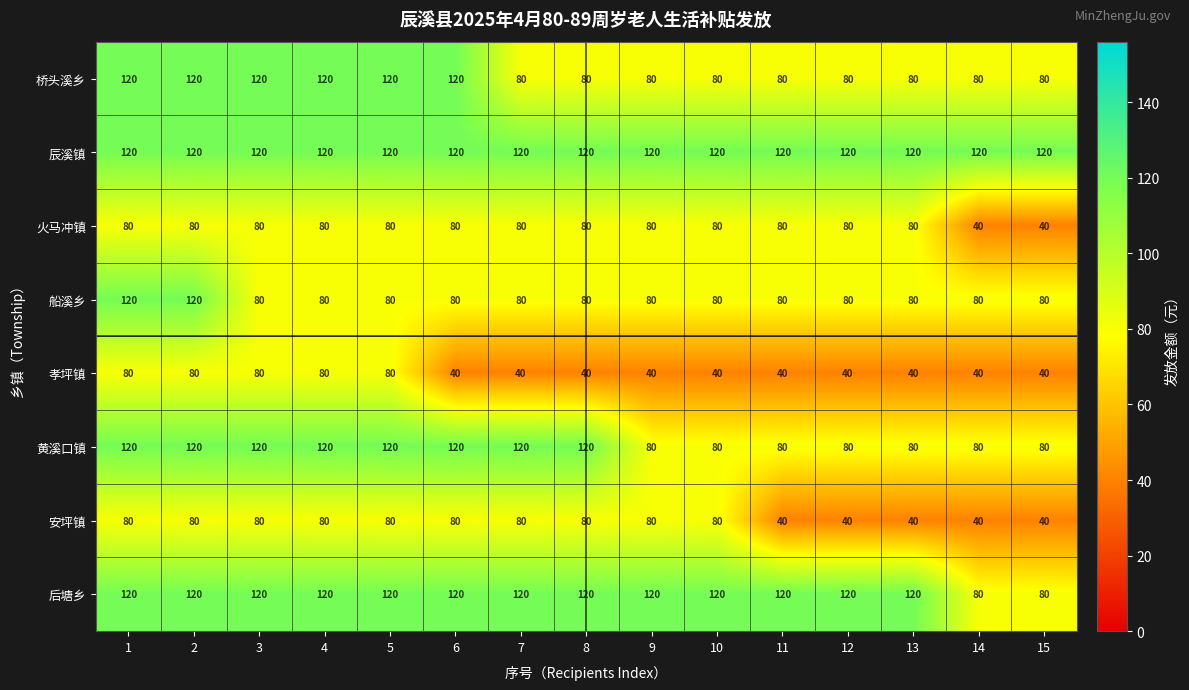

Is it true that 黄溪口镇 equals 80 at 11?

True